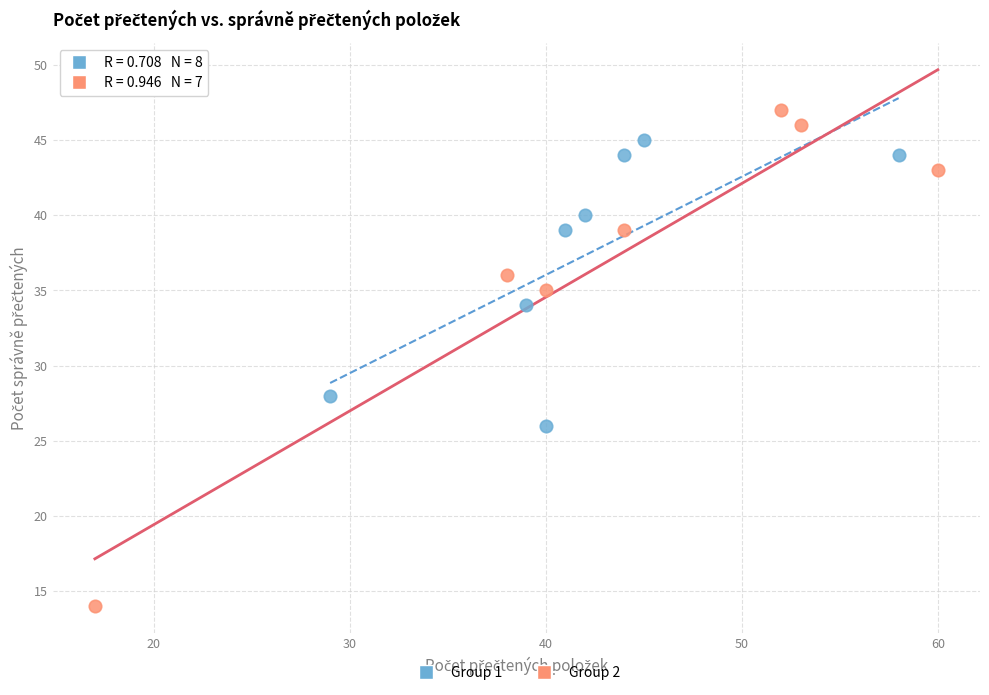

Which series has the largest Y range (max minus min)?

Group 2